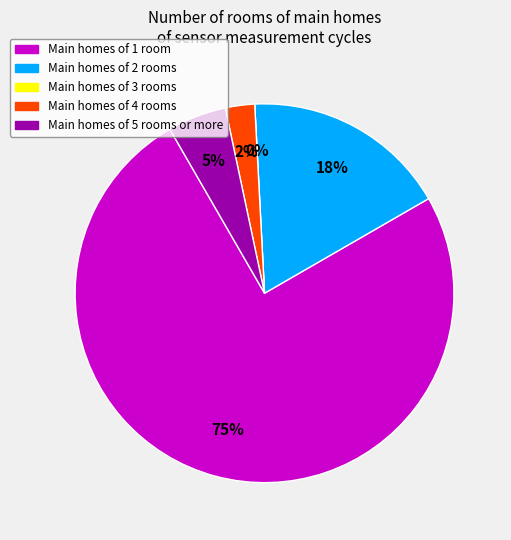

What percentage is the 28 slice, to the nearest percent?

2%